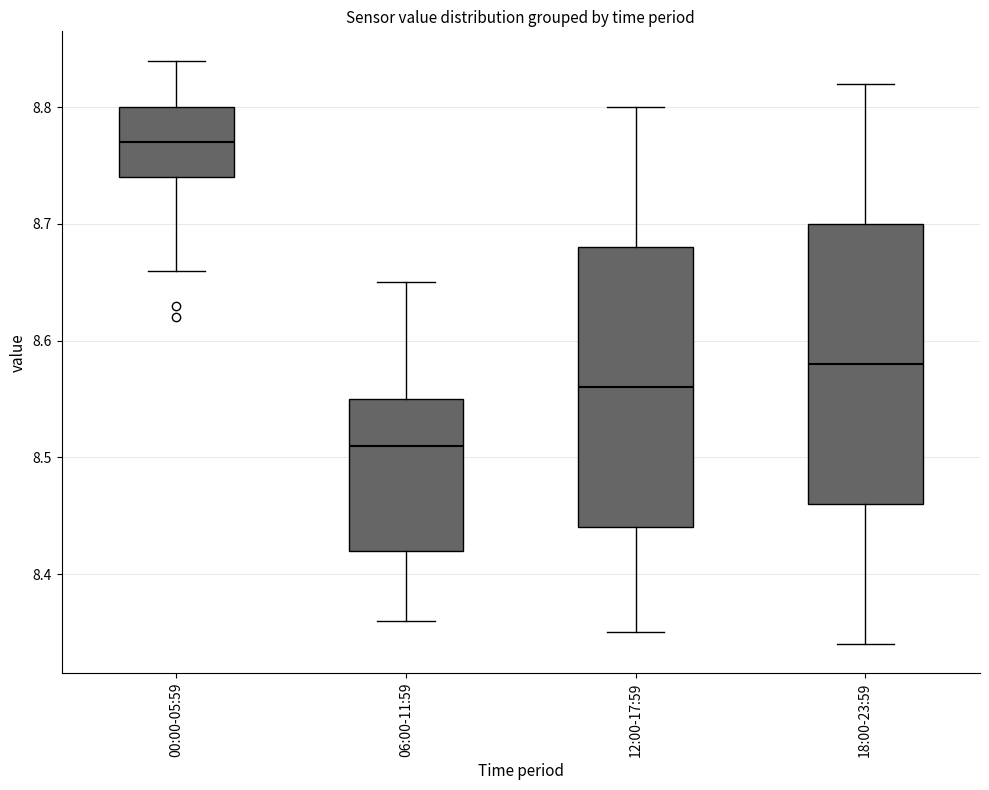

Which box has the lowest median line?

06:00-11:59